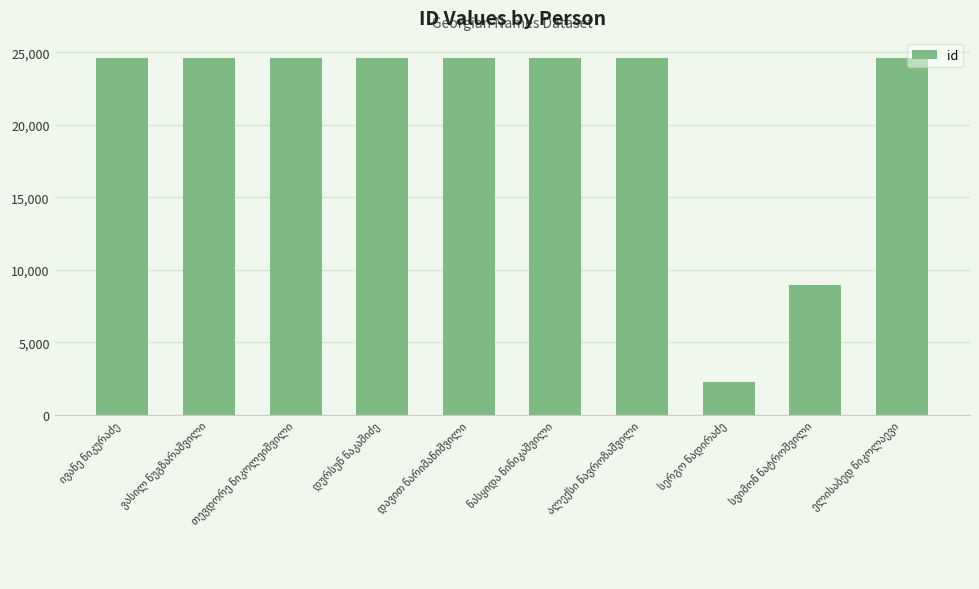

What is the difference between the maximum and minimum values?

22336